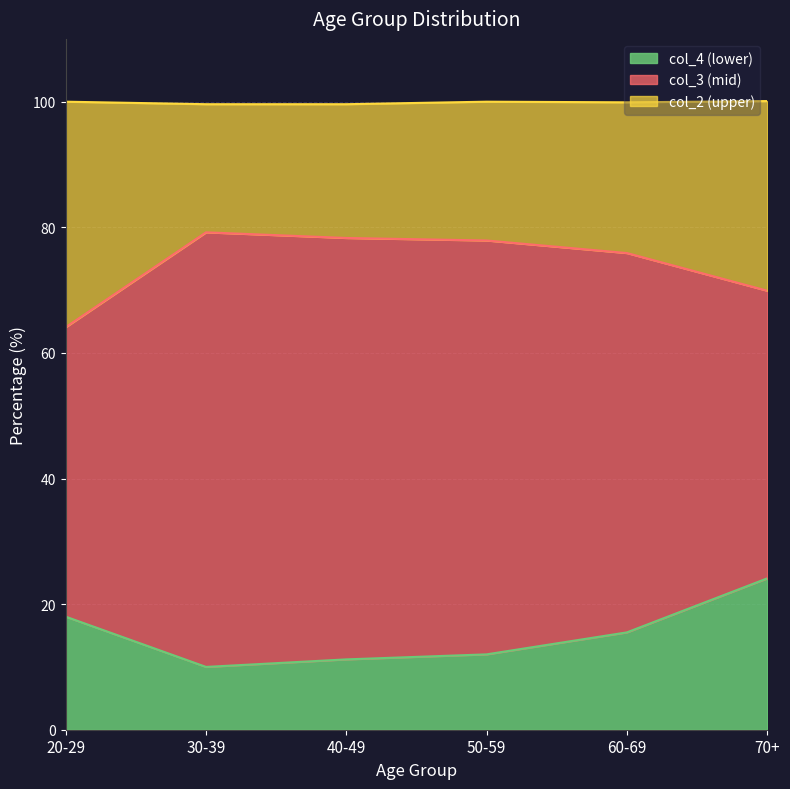

Does the chart have visible grid lines?

Yes